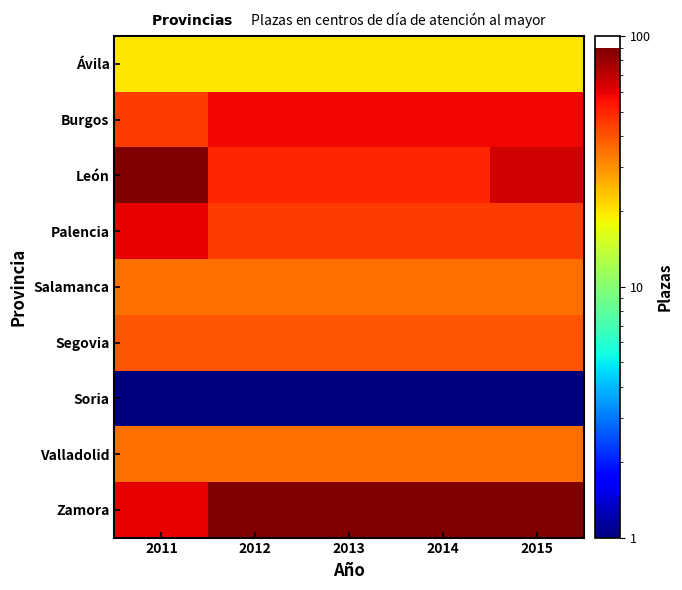

Reading left to right, list all the values displayed in this chart.

Ávila: 2011=20.0	2012=20.0	2013=20.0	2014=20.0	2015=20.0
Burgos: 2011=45.0	2012=57.0	2013=57.0	2014=57.0	2015=57.0
León: 2011=90.0	2012=50.0	2013=50.0	2014=50.0	2015=65.0
Palencia: 2011=60.0	2012=45.0	2013=45.0	2014=45.0	2015=45.0
Salamanca: 2011=35.0	2012=35.0	2013=35.0	2014=35.0	2015=35.0
Segovia: 2011=40.0	2012=40.0	2013=40.0	2014=40.0	2015=40.0
Soria: 2011=0.1	2012=0.1	2013=0.1	2014=0.1	2015=0.1
Valladolid: 2011=35.0	2012=35.0	2013=35.0	2014=35.0	2015=35.0
Zamora: 2011=60.0	2012=90.0	2013=90.0	2014=90.0	2015=90.0